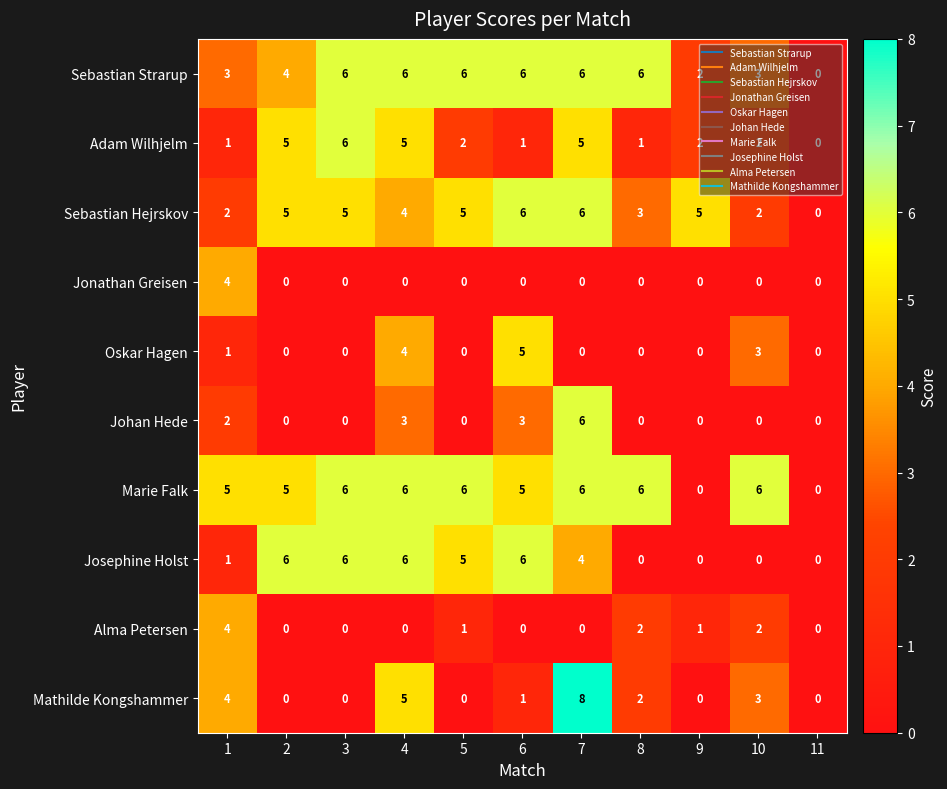

How many Josephine Holst values are between 0 and 6?

11